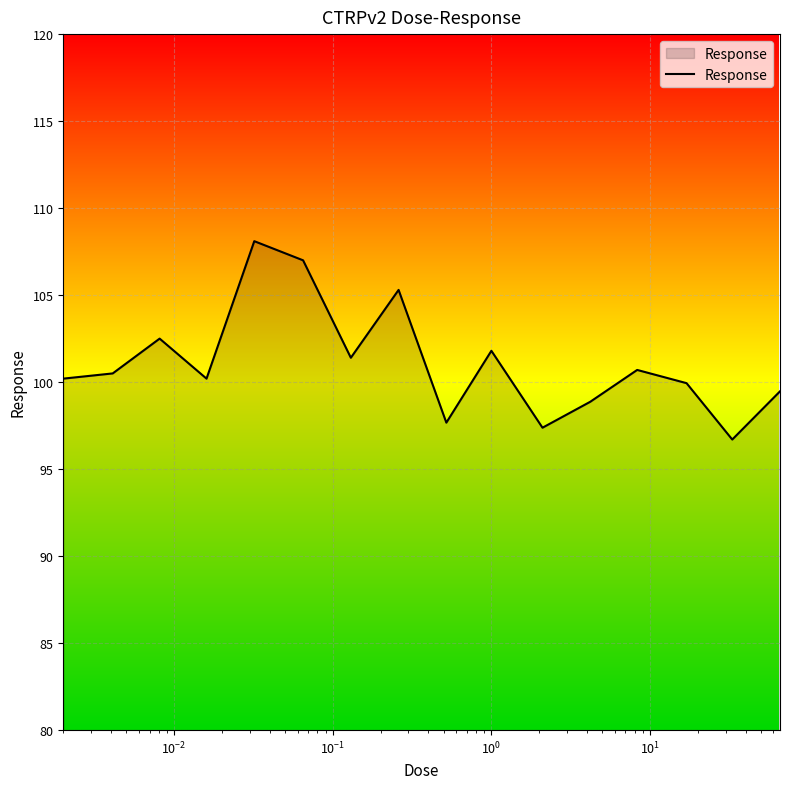

What is the maximum value shown in the chart?

108.1